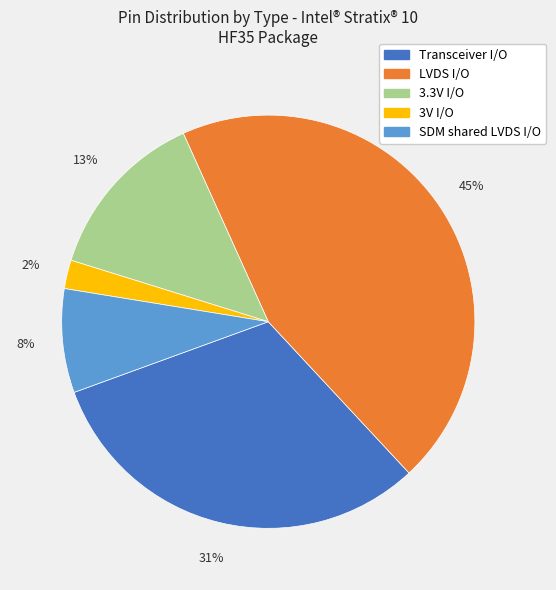

Combined, do Transceiver I/O and 3.3V I/O account for over 50%?

No